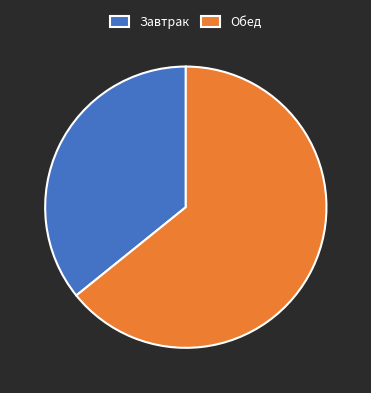

Rank the categories by value from lowest to highest.

Завтрак, Обед